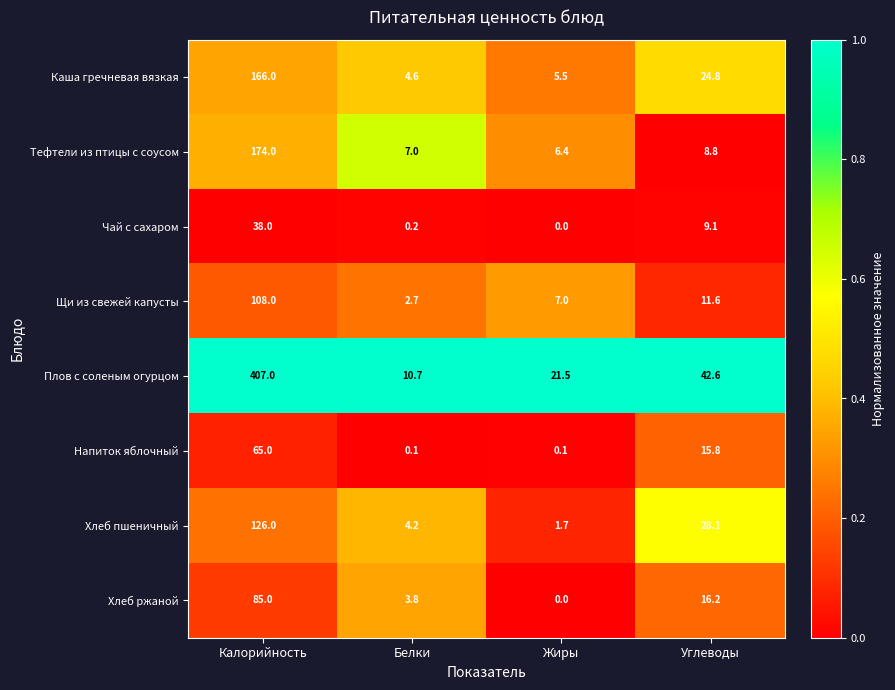

At Калорийность, list the series in order from smallest to largest.

Чай с сахаром, Напиток яблочный, Хлеб ржаной, Щи из свежей капусты, Хлеб пшеничный, Каша гречневая вязкая, Тефтели из птицы с соусом, Плов с соленым огурцом